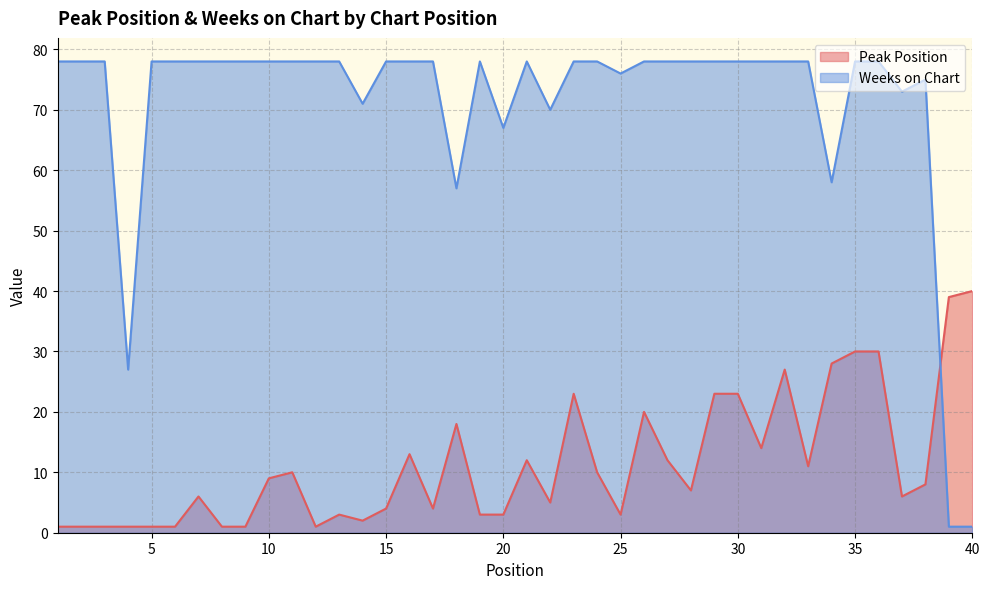

True or false: Peak Position has more than 2 interior local peaks.

True